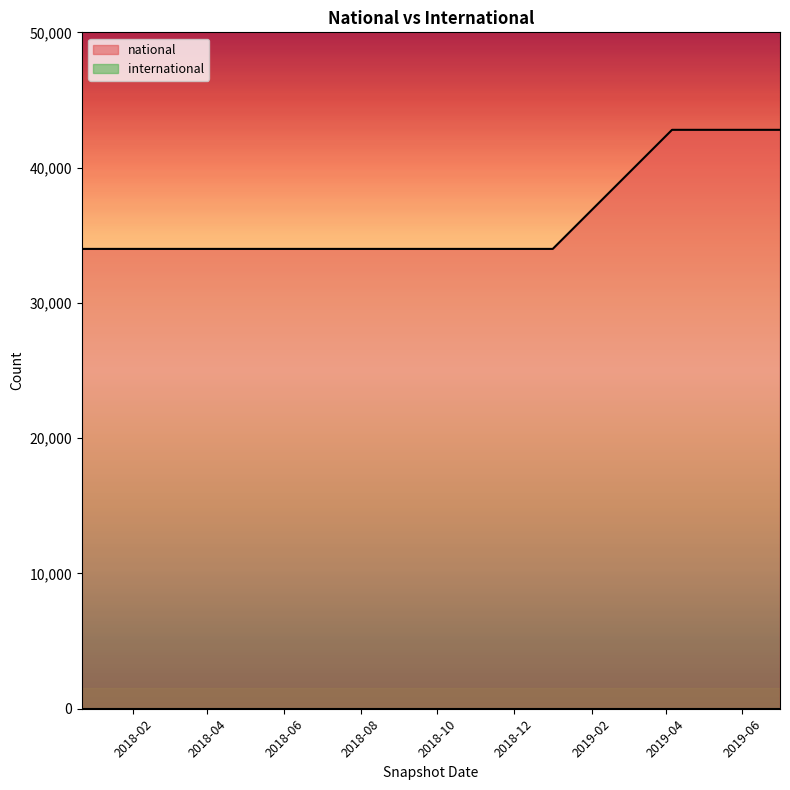

Reading left to right, transcribe all the data shown in this chart.

2017-12-22=33991	2018-04-09=33991	2018-07-11=33991	2018-09-28=33991	2019-01-01=33991	2019-04-06=42793	2019-07-01=42793